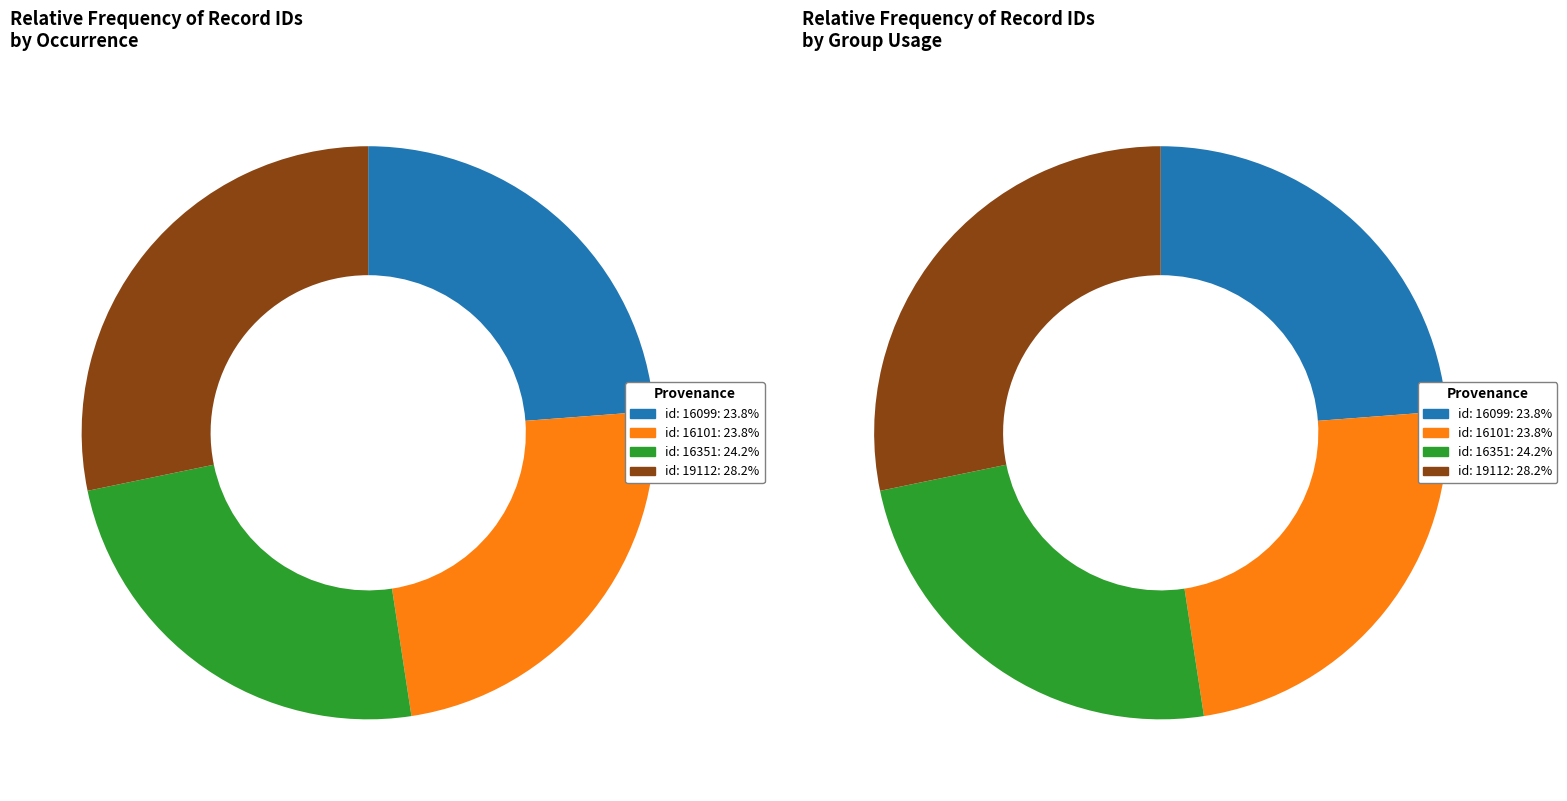

How many slices are in this pie chart?

4